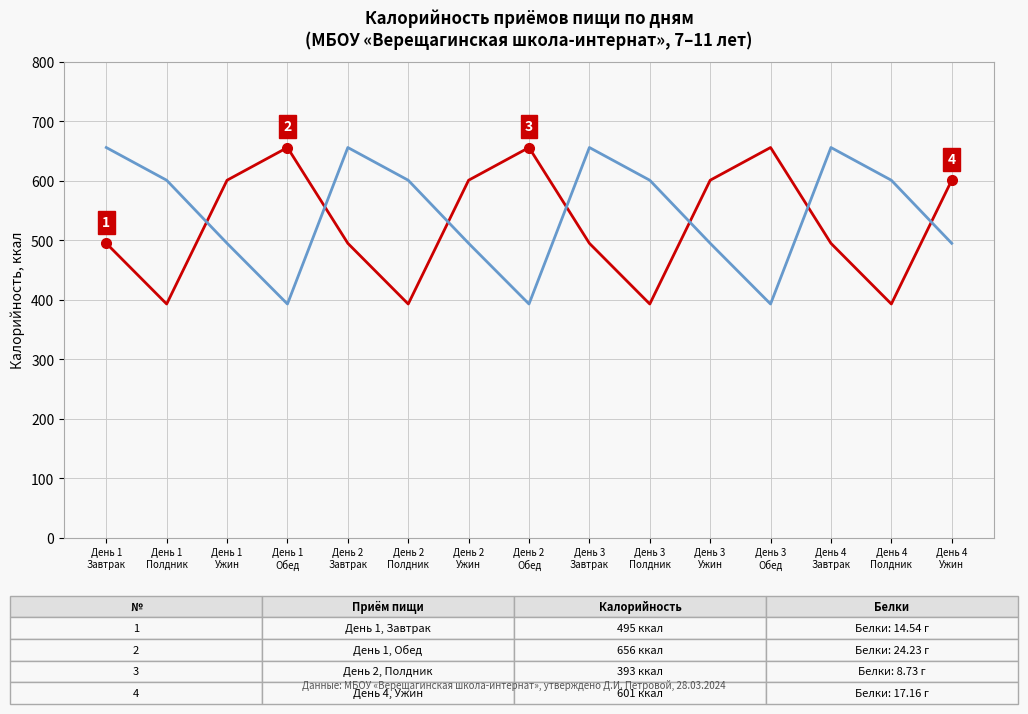

What position from the right is День 3
Завтрак?

7